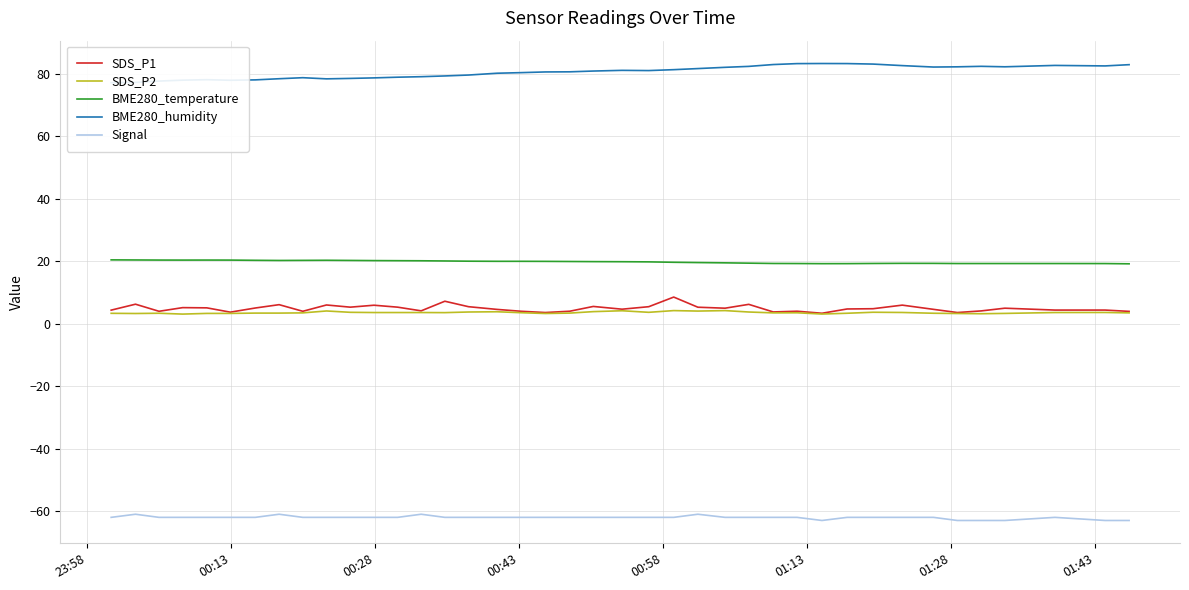

Rank the series by their maximum value, from lowest to highest.

Signal, SDS_P2, SDS_P1, BME280_temperature, BME280_humidity